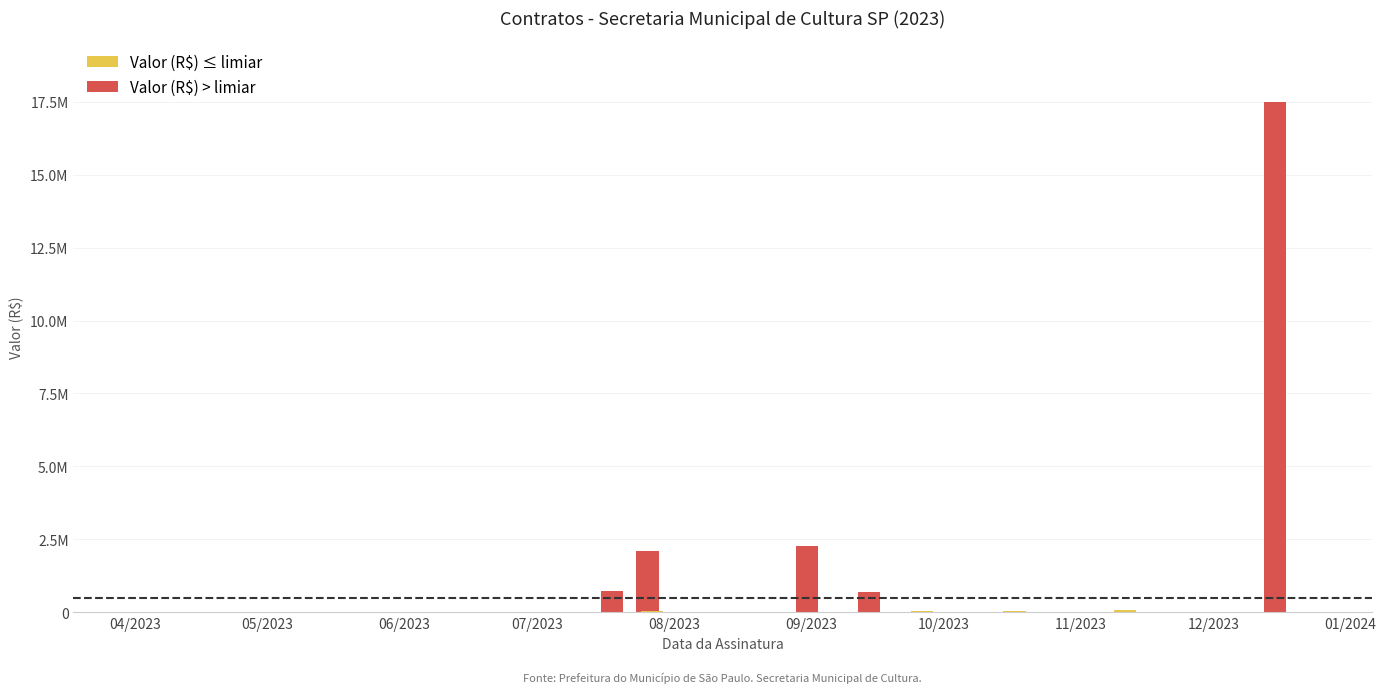

Which label corresponds to the smallest value in the chart?

2023-11-21